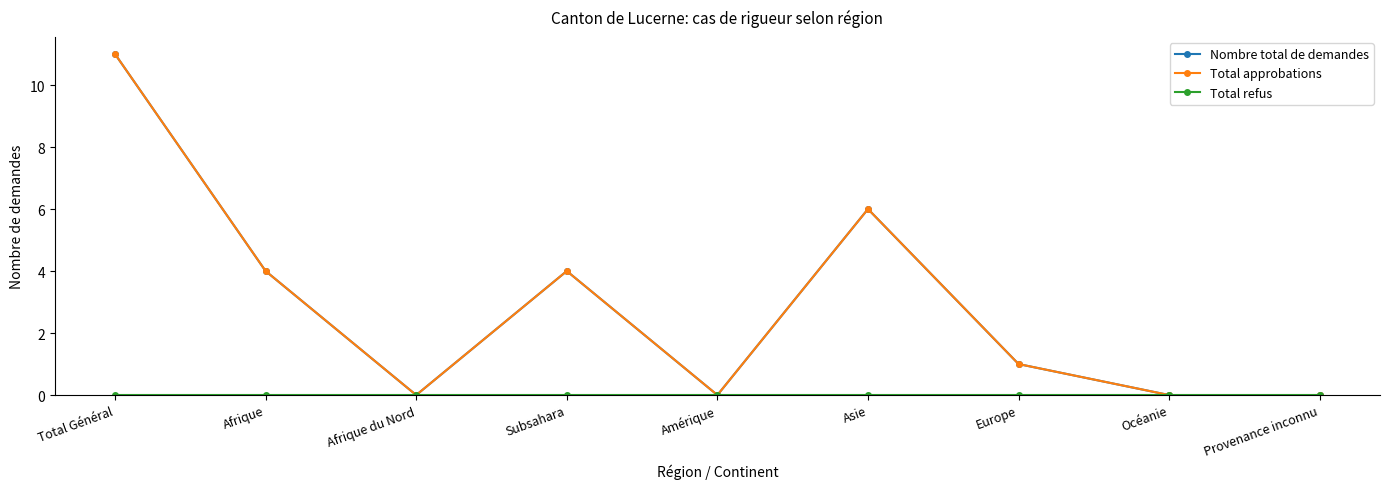

Is this an area chart (filled region under the line)?

No